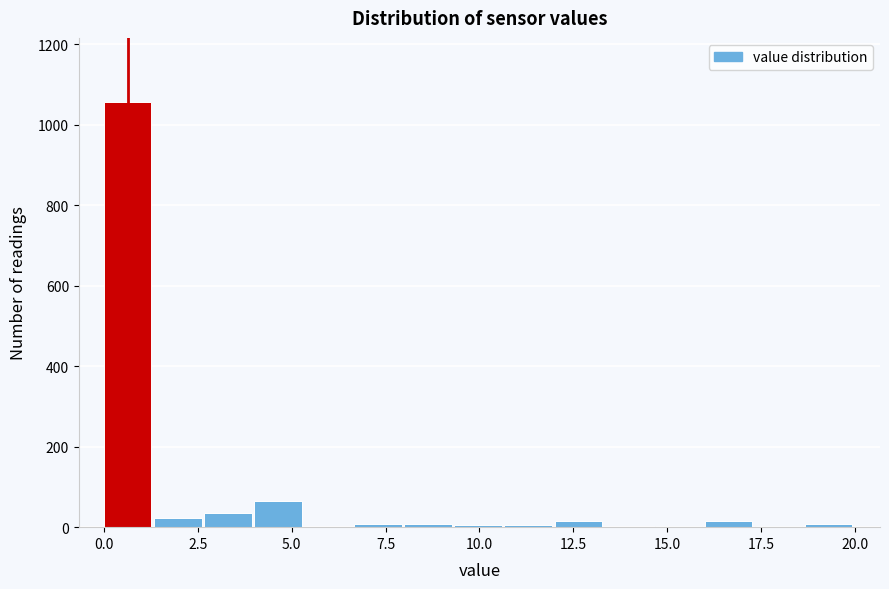

Around what value on the x-axis is the tallest bar? Give the approximate position of its centre, as read against the axis.

0.5